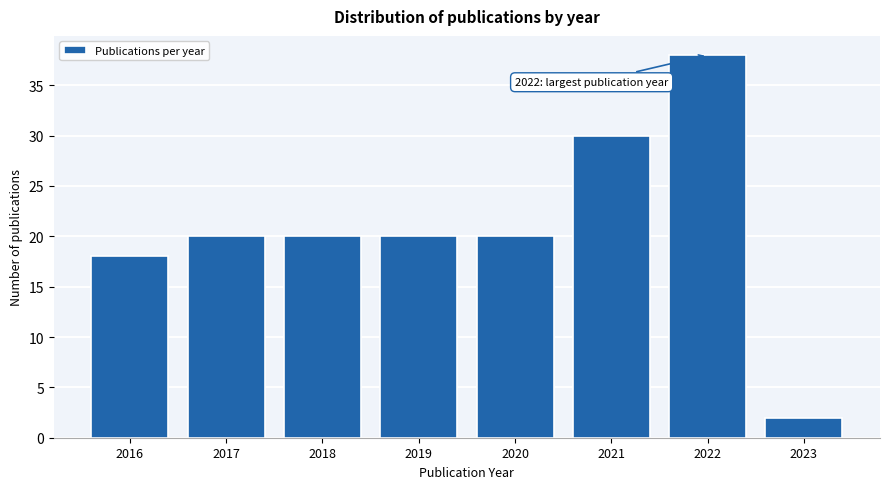

Reading right to left, transcribe all the data shown in this chart.

2023=2	2022=38	2021=30	2020=20	2019=20	2018=20	2017=20	2016=18